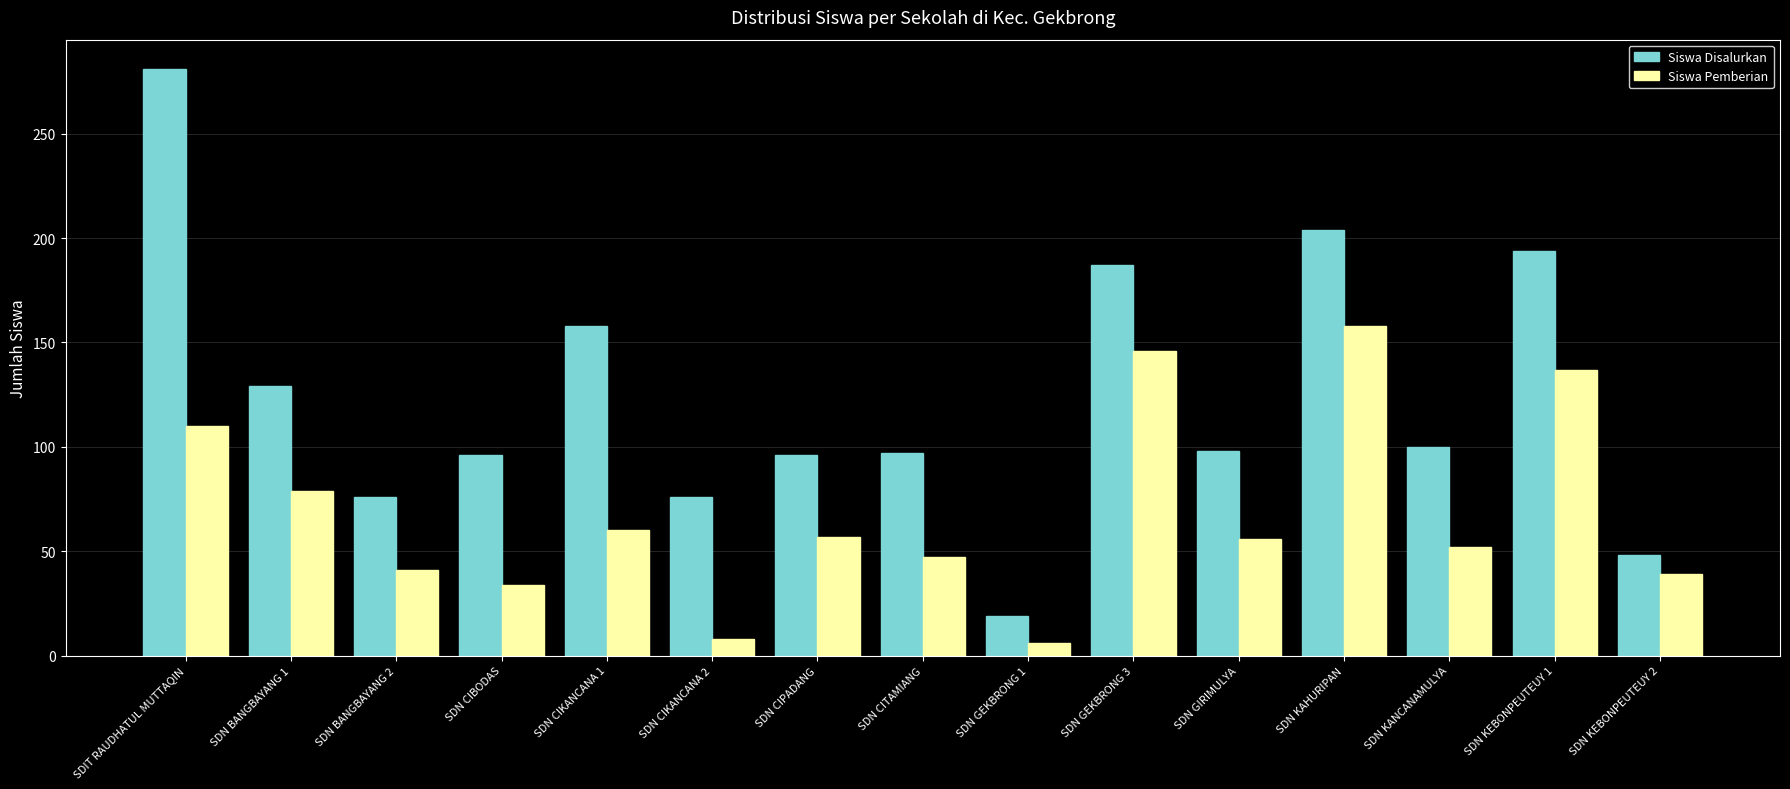

What is the maximum value shown in the chart?

281